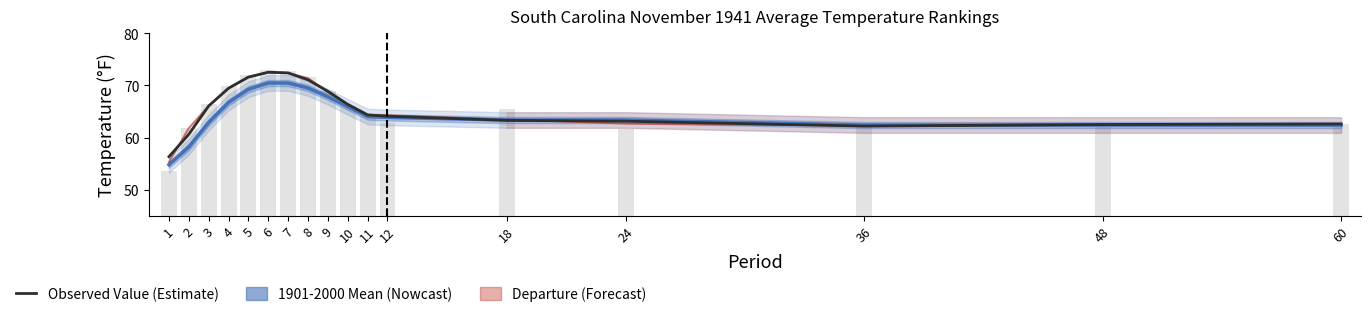

List the labels in order of 1901-2000 Mean value, smallest first.

1, 2, 36, 48, 60, 3, 18, 24, 12, 11, 10, 4, 9, 5, 8, 6, 7